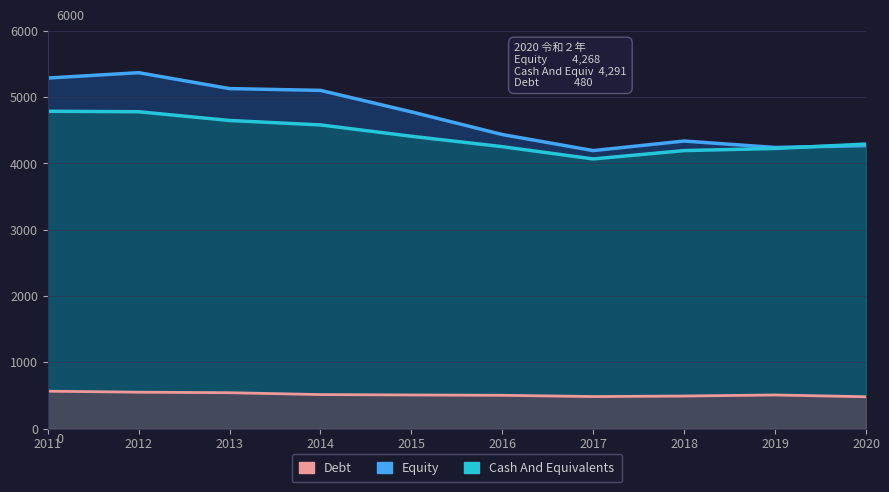

True or false: Equity and Debt cross at least once.

False